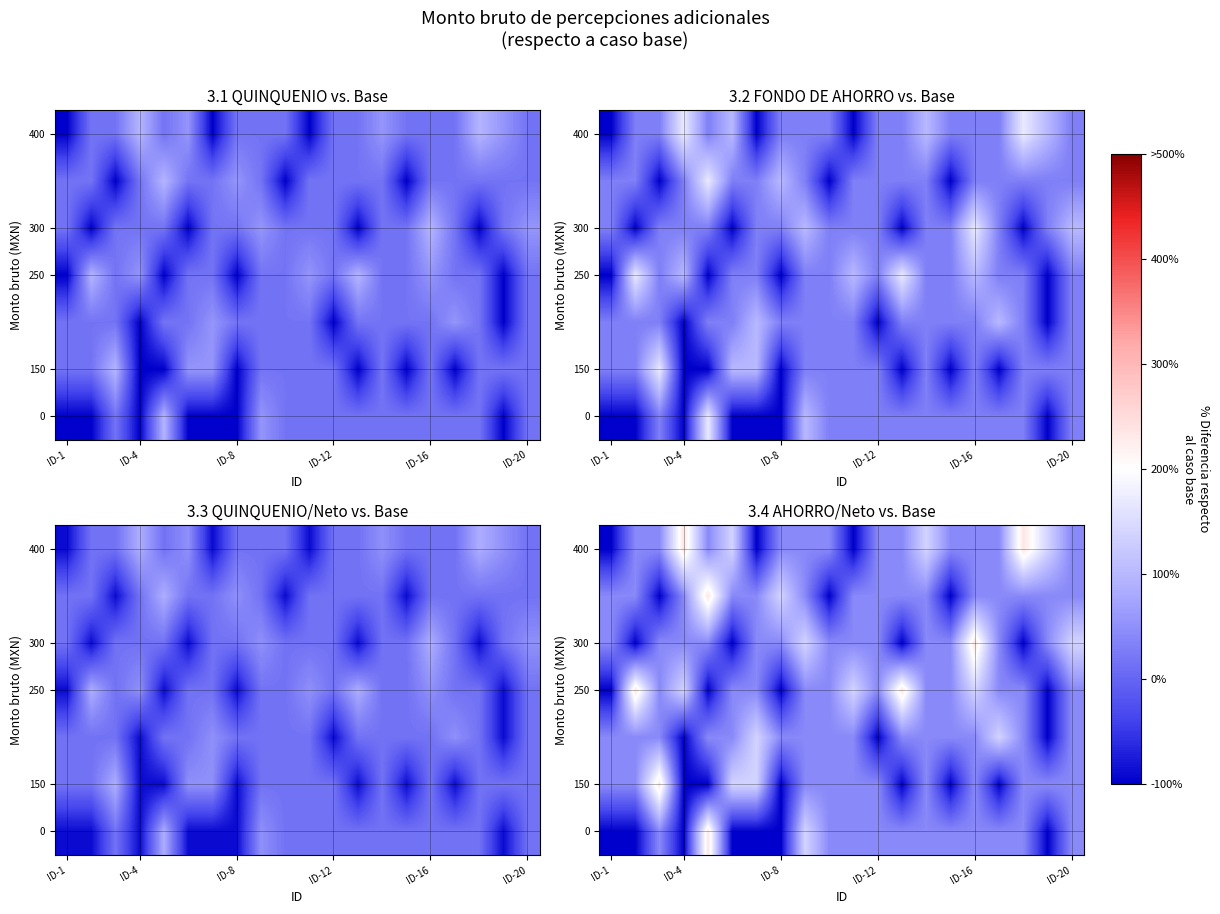

What is the total value across all series at ID-16?

583.3